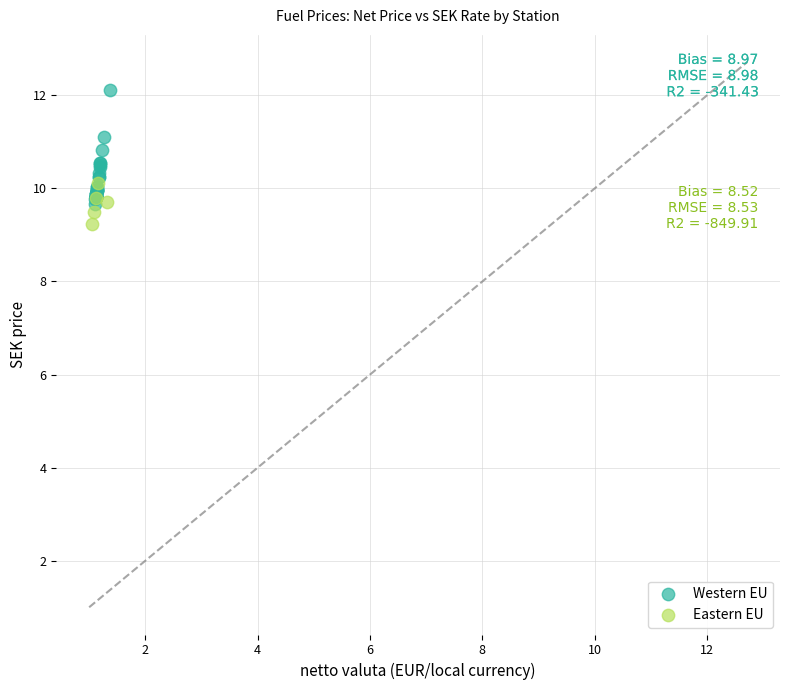

Which series has the widest spread of Y values?

Western EU